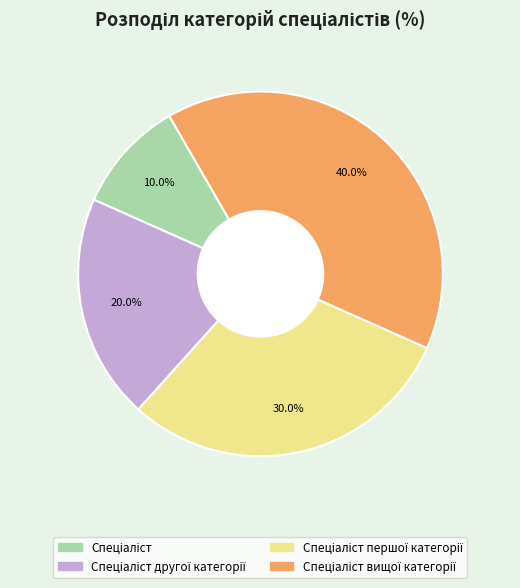

Is there a majority slice in this chart?

No